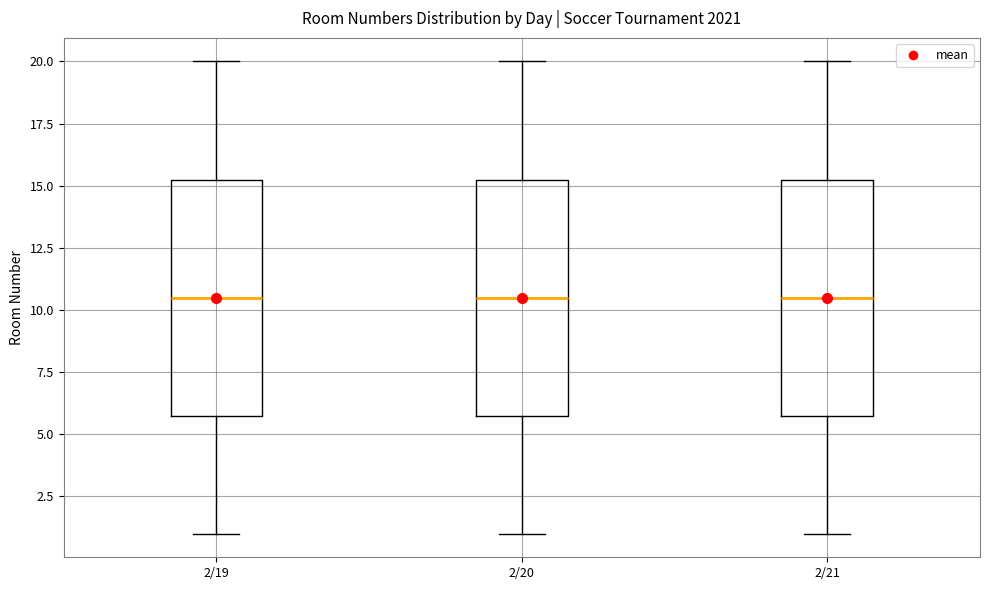

Where does the lower whisker of the box for 2/19 end on the y-axis? The values are not printed on the chart, so give them approximately, as read against the axis.

1.0